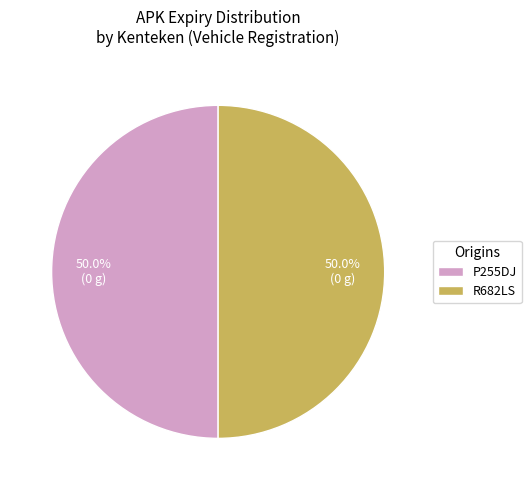

To the nearest percent, what percentage of the pie is R682LS?

50%